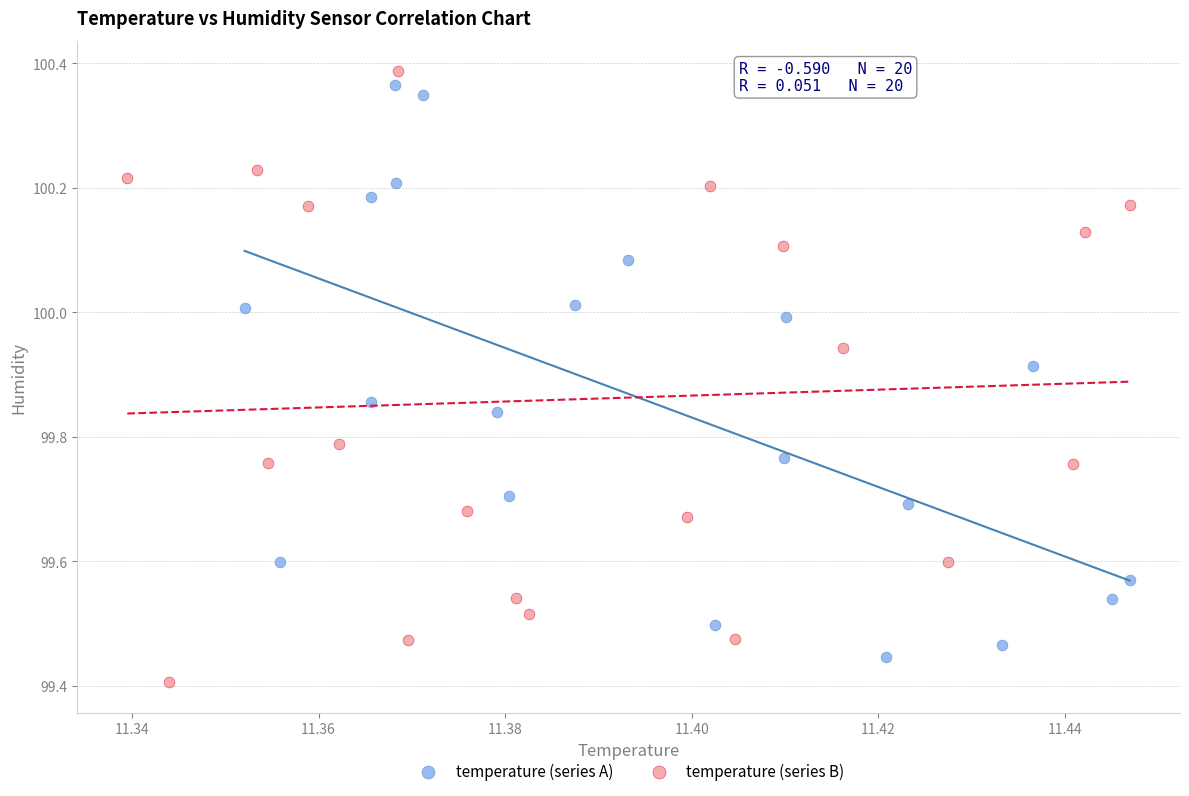

Which series reaches the minimum Y coordinate?

temperature (series B)